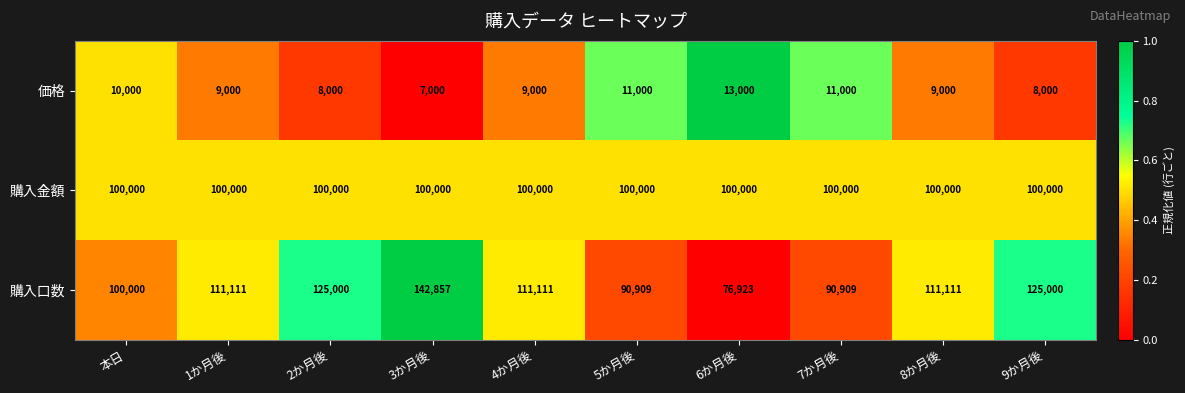

At which category is the sum across all series the highest?

3か月後